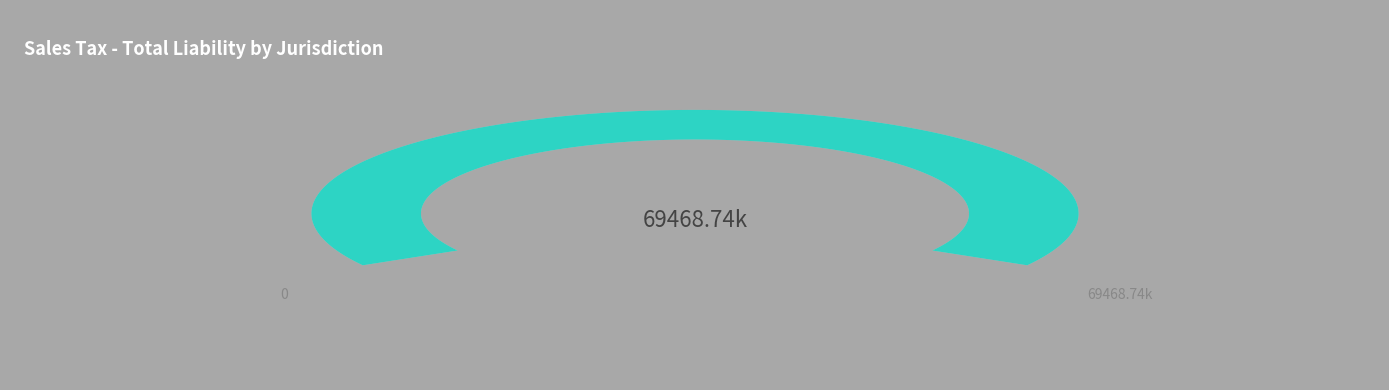

How much of the chart is everything except Cayuga County?

97.4%